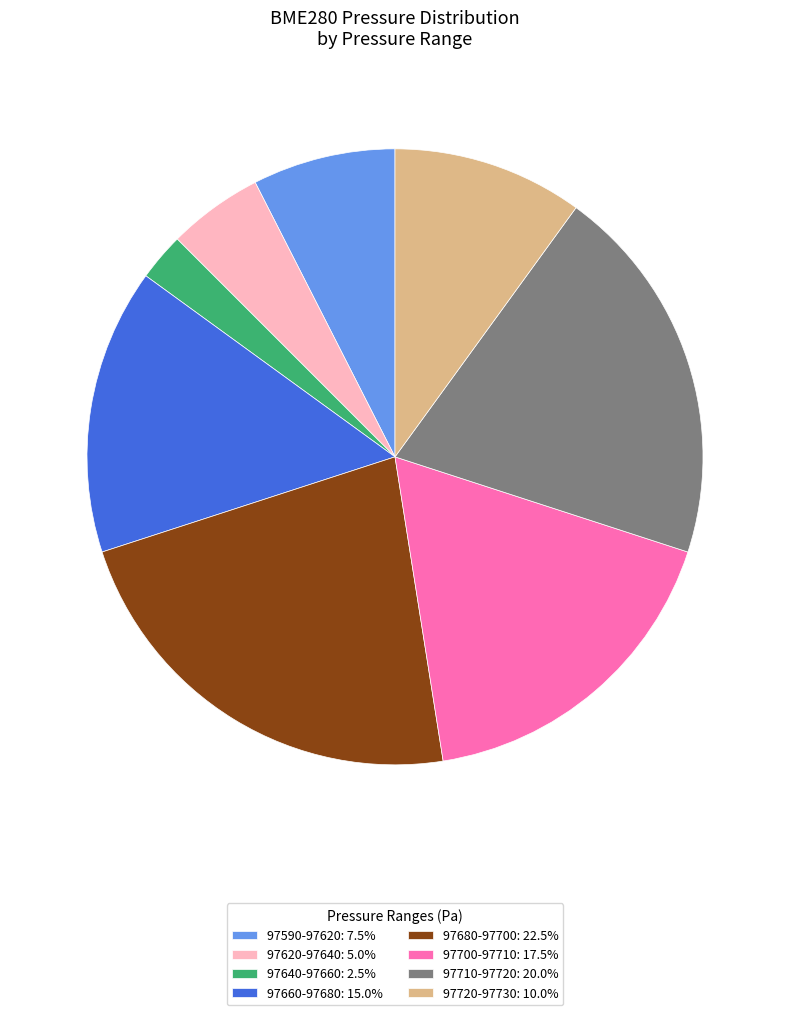

Count the number of slices in the pie.

8